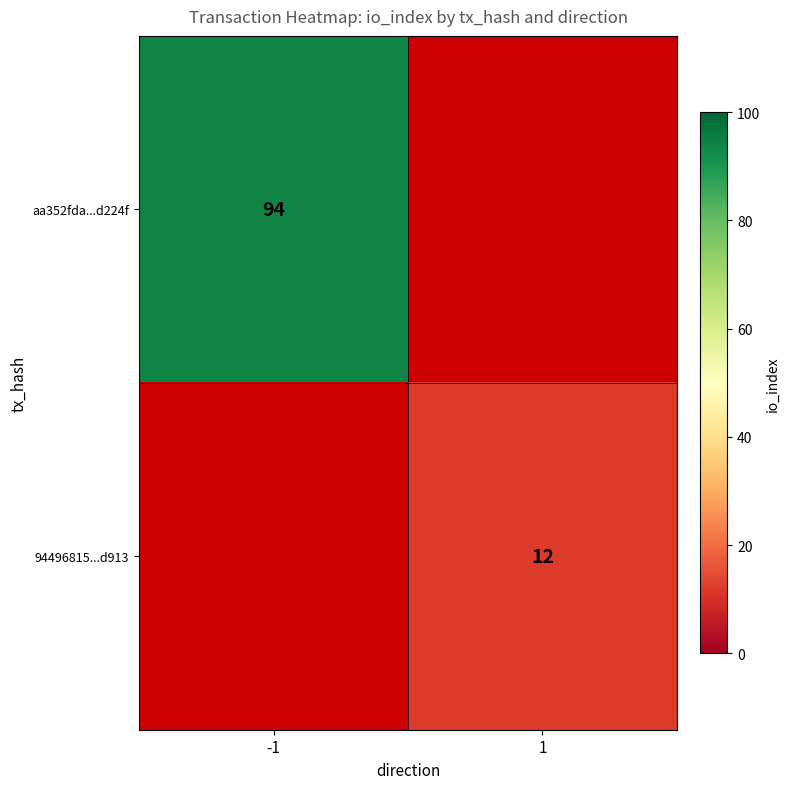

The value of 94496815...d913 at 1 is 12. True or false?

True